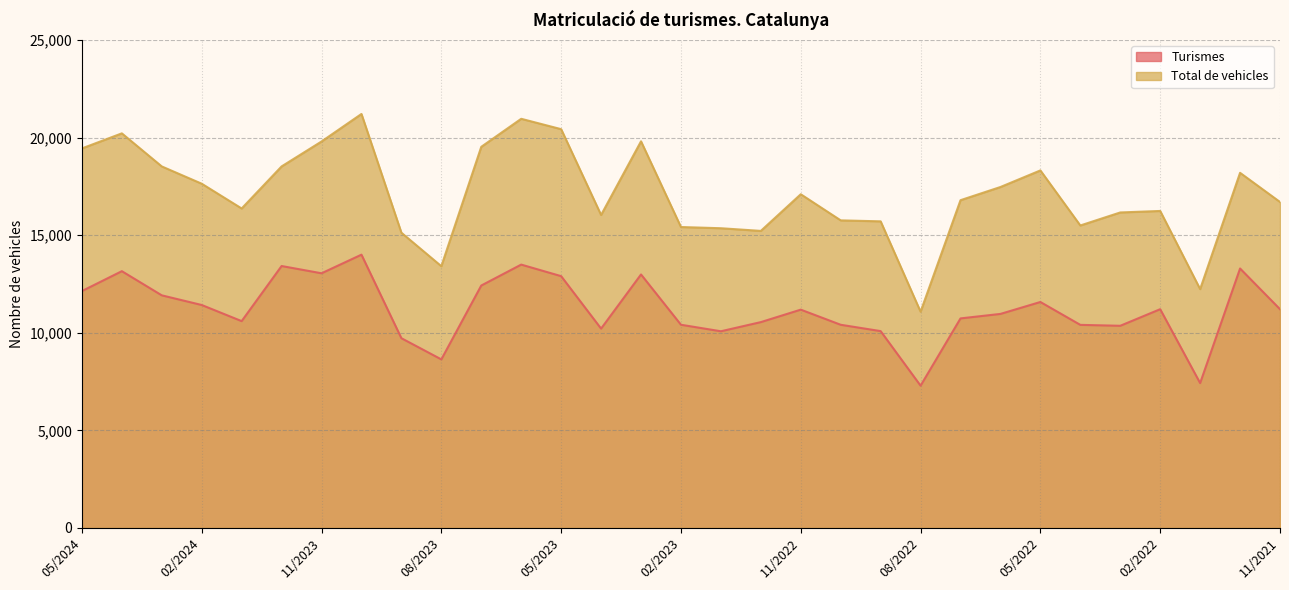

At which label is Turismes closest to 10645?

01/2024